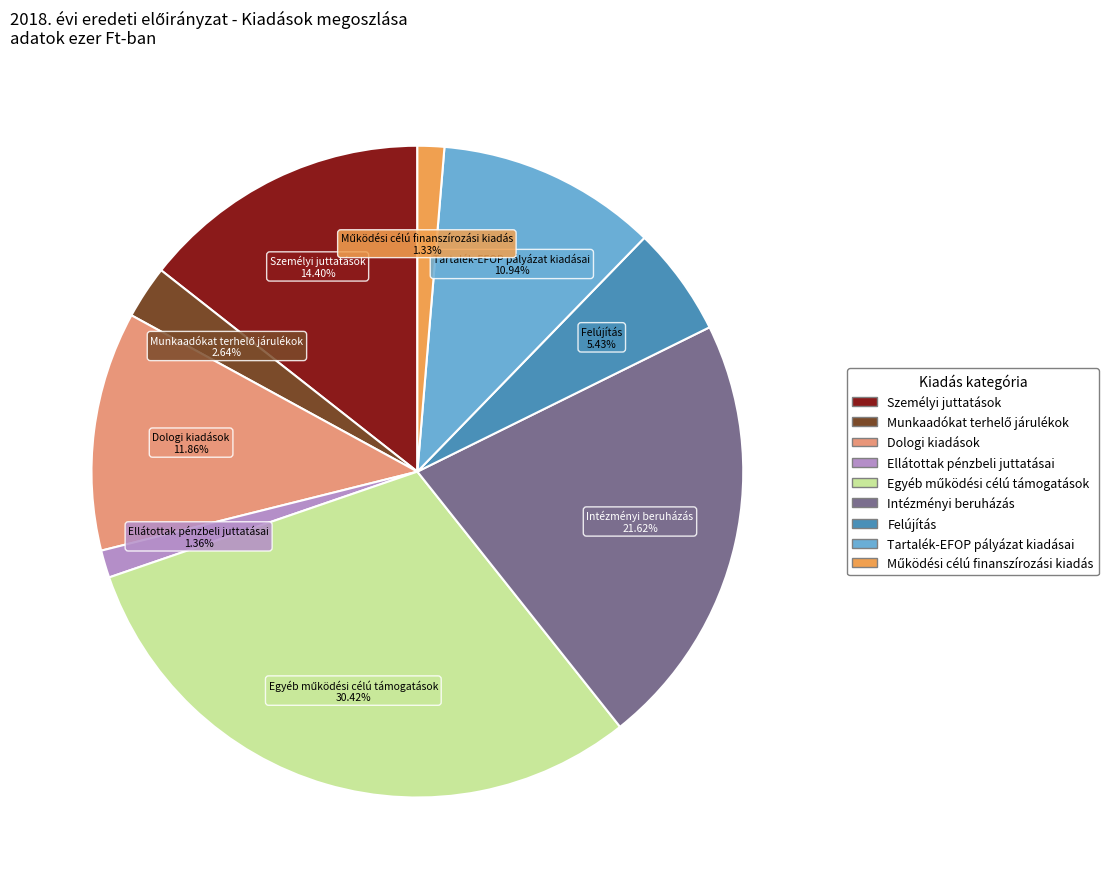

Does any single category account for the majority?

No